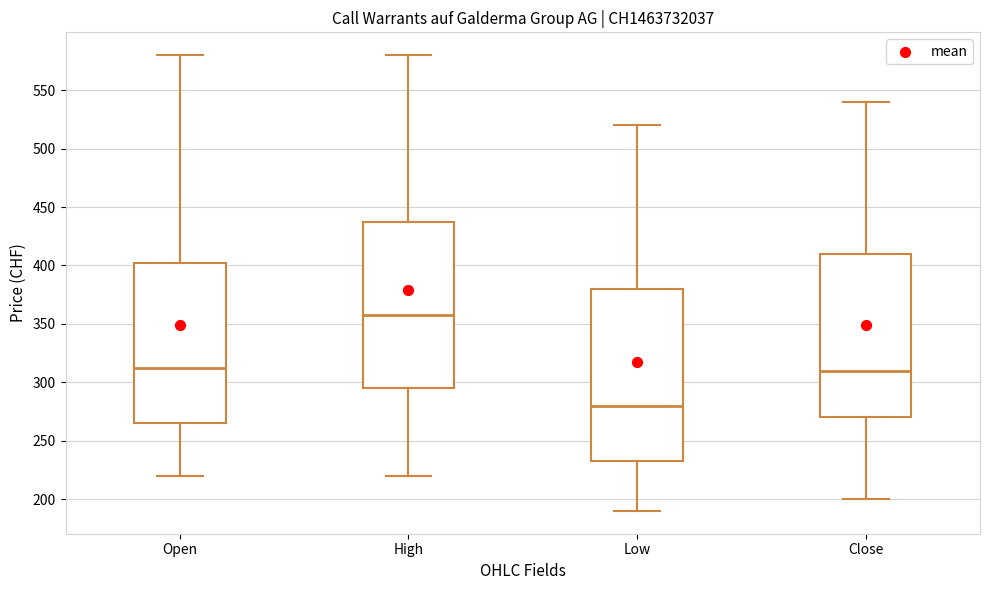

Which box's median line is the lowest?

Low